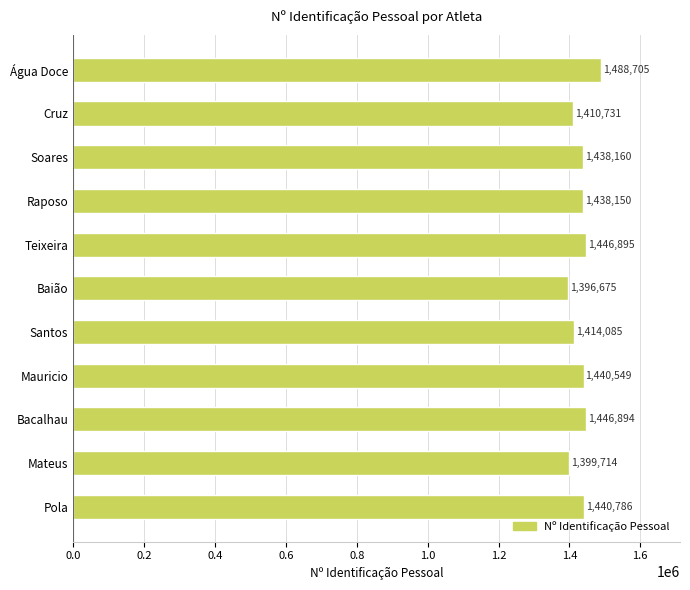

Which label corresponds to the smallest value in the chart?

Baião